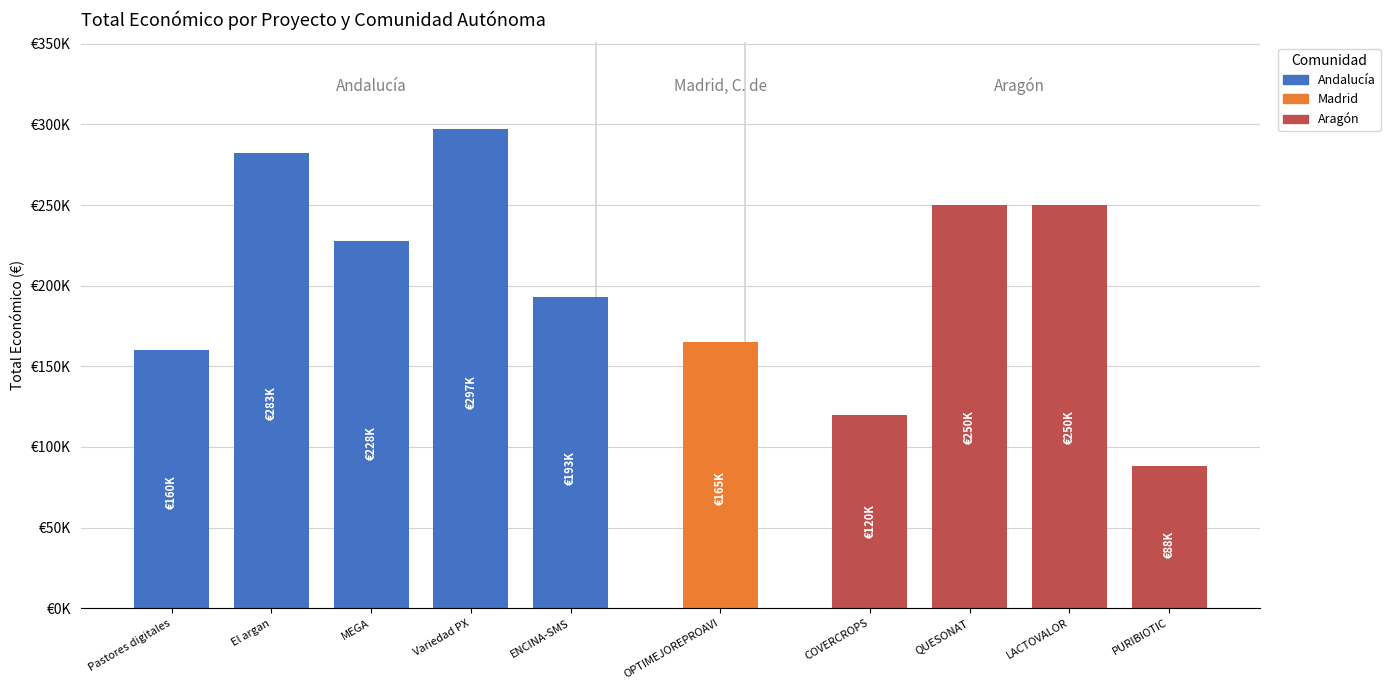

Does the chart contain any negative values?

No